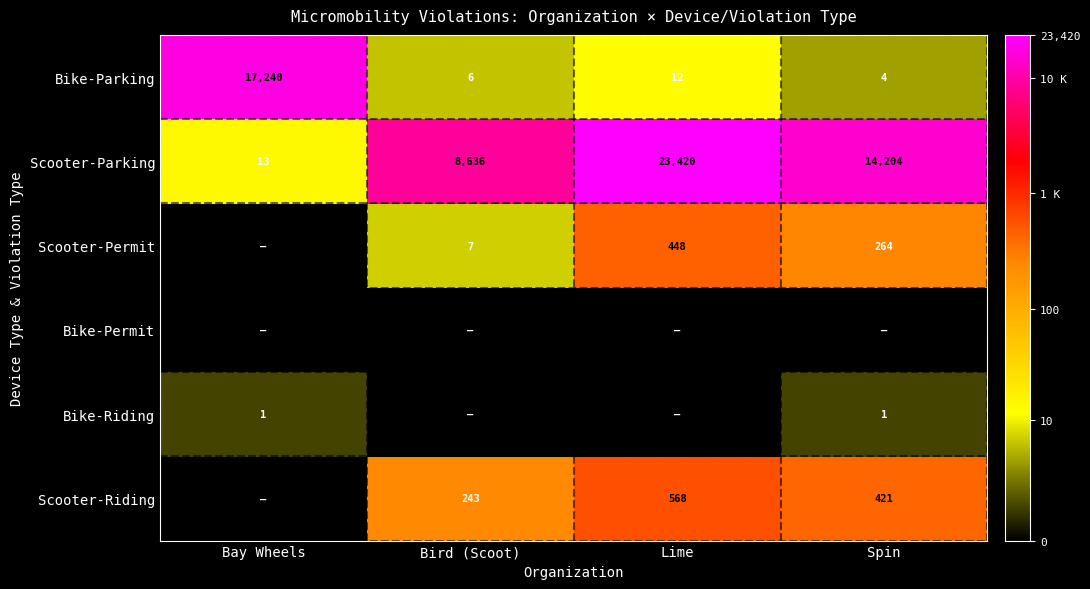

What is the sum of the Bike-Parking values at Lime and Bay Wheels?

17252